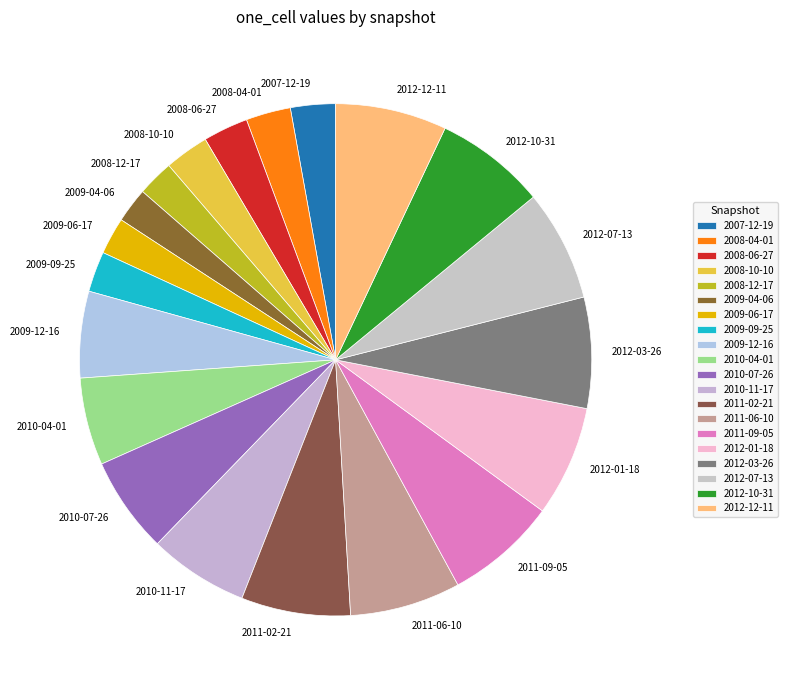

Do 2012-10-31 and 2012-01-18 together represent more than half of the pie?

No